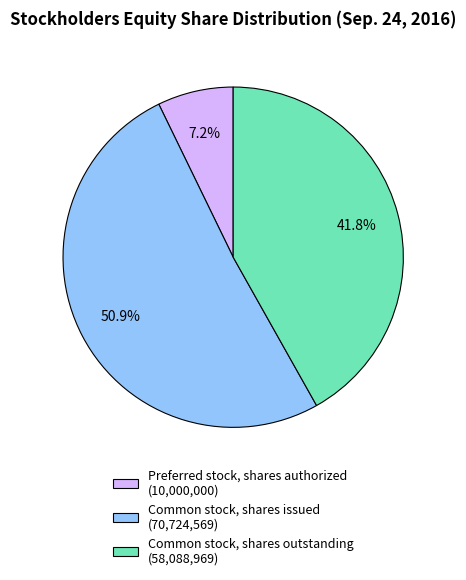

Rank the categories by value from lowest to highest.

Preferred stock, shares authorized, Common stock, shares outstanding, Common stock, shares issued